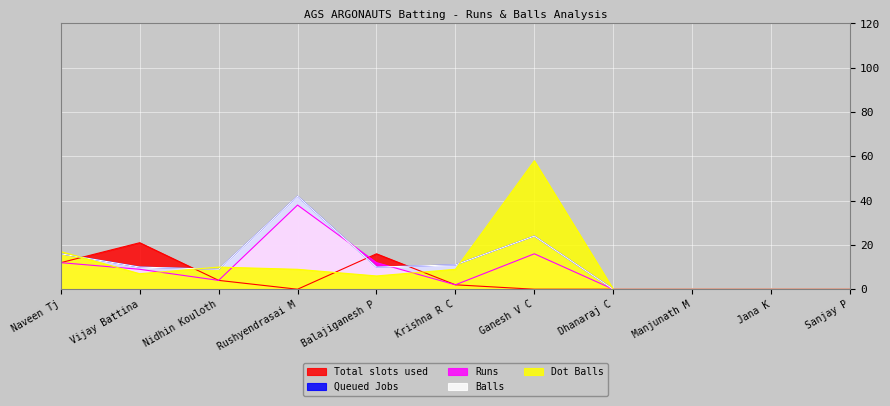

Reading right to left, what are all the values shown in this chart?

Total slots used: 0	0	0	0	0	2	16	0	4	21	12
Queued Jobs: 0	0	0	0	24	11	10	42	9	10	16
Runs: 0	0	0	0	16	2	12	38	4	9	12
Balls: 0	0	0	0	24	11	10	42	9	10	16
Dot Balls: 0	0	0	0	58	9	6	9	10	7	17